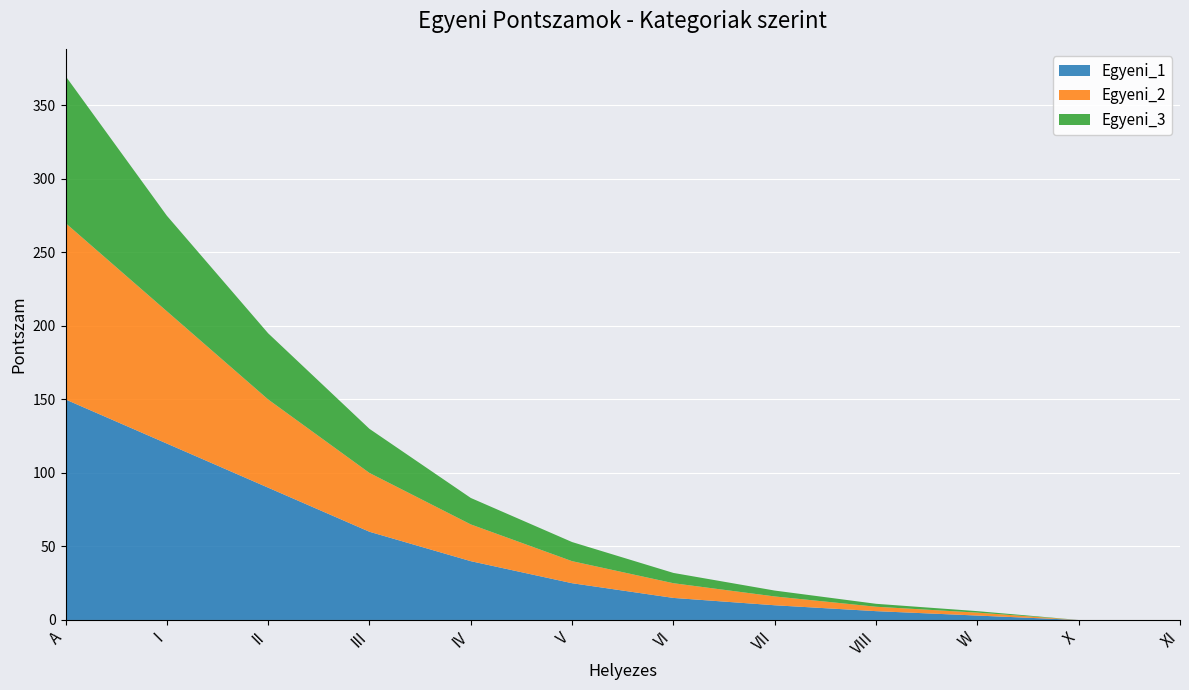

List the series in order of their peak value, lowest first.

Egyeni_3, Egyeni_2, Egyeni_1